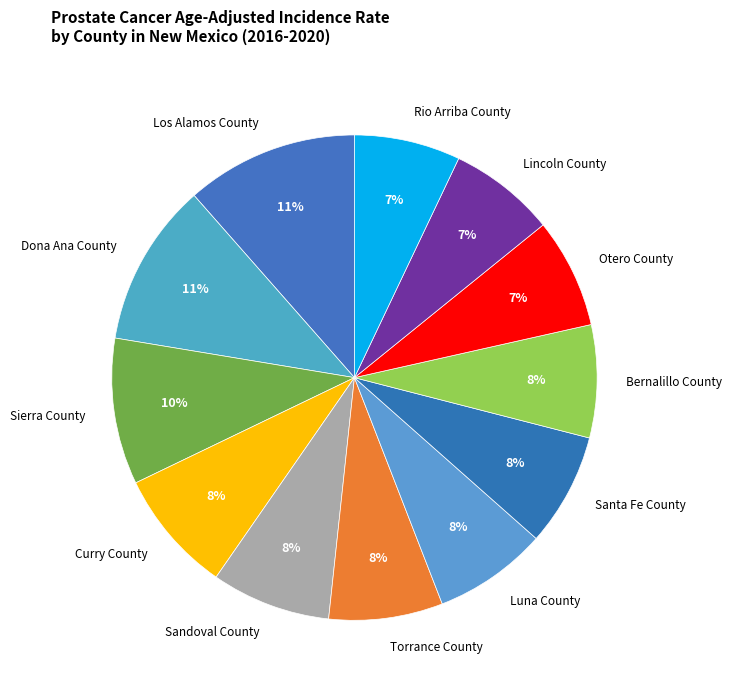

Is it true that Curry County is 1% of the pie?

False